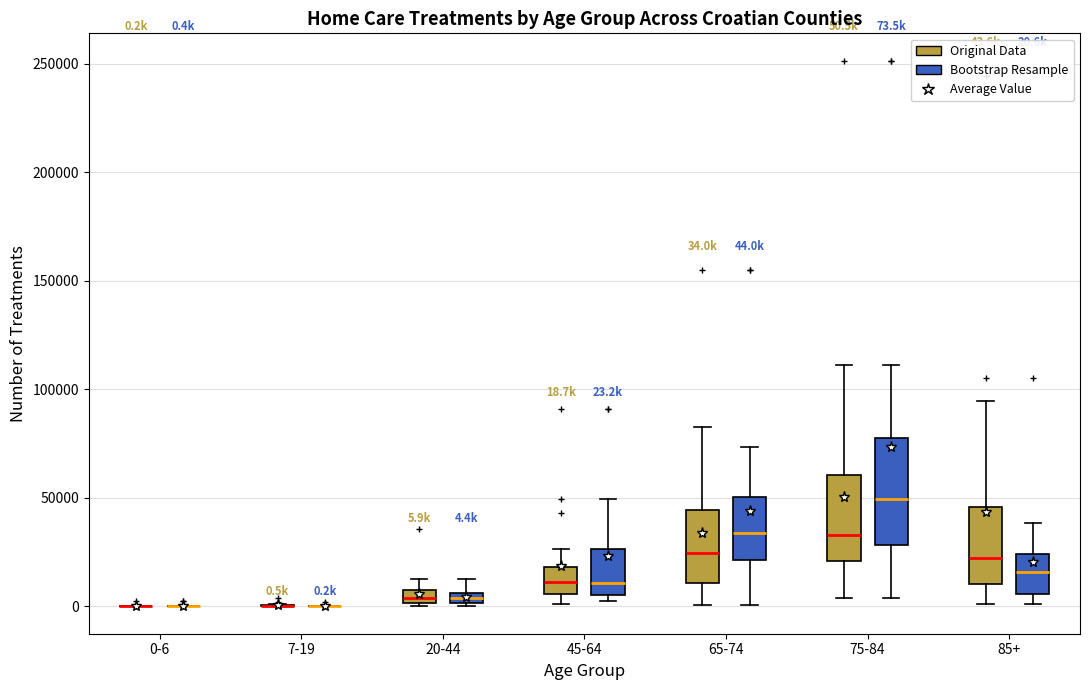

Comparing the boxes themselves (not the whiskers), which one is the tallest?

75-84 (Bootstrap Resample)